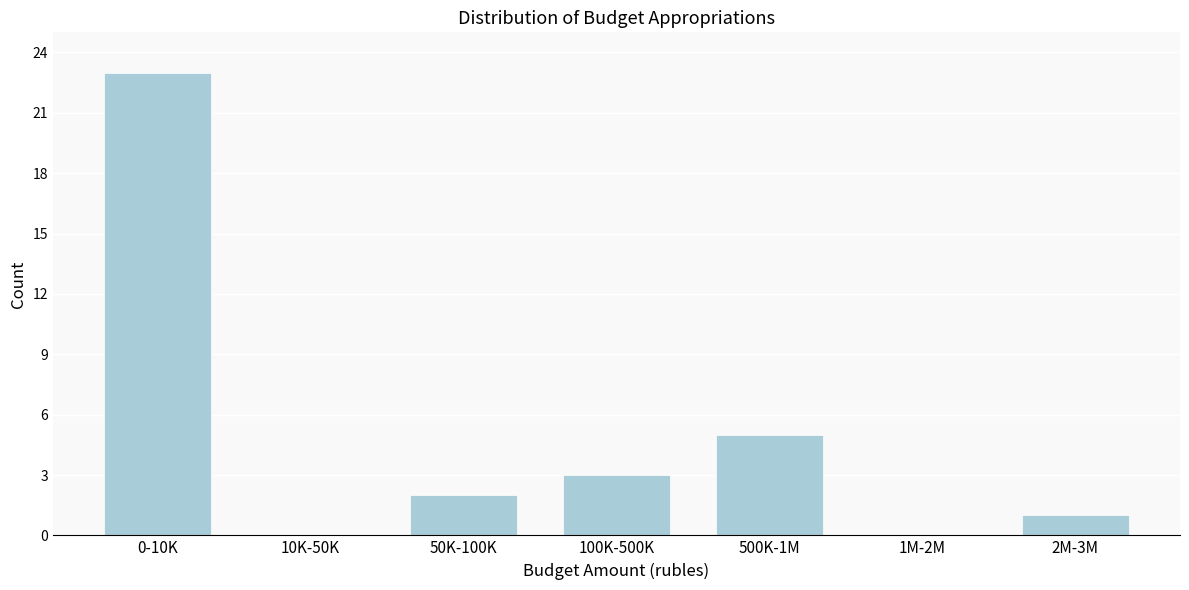

Reading left to right, extract all data points from this chart.

0-10K=23	10K-50K=0	50K-100K=2	100K-500K=3	500K-1M=5	1M-2M=0	2M-3M=1